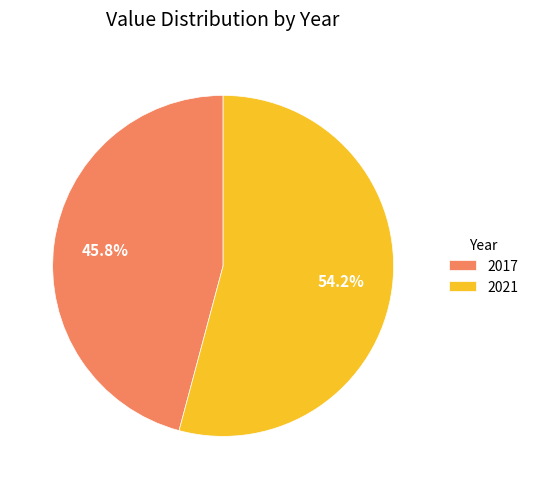

Count the number of slices in the pie.

2